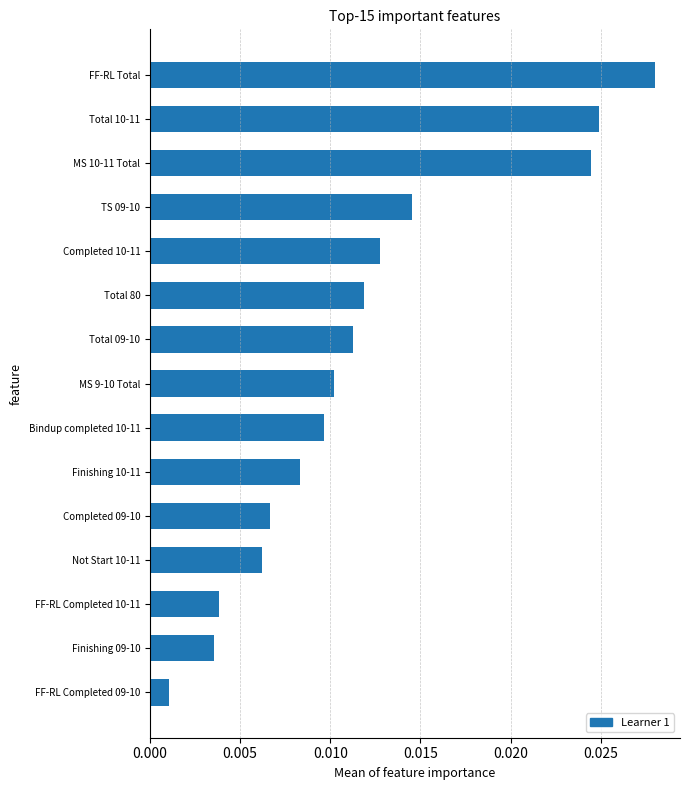

Between Finishing 09-10 and MS 10-11 Total, which is larger?

MS 10-11 Total